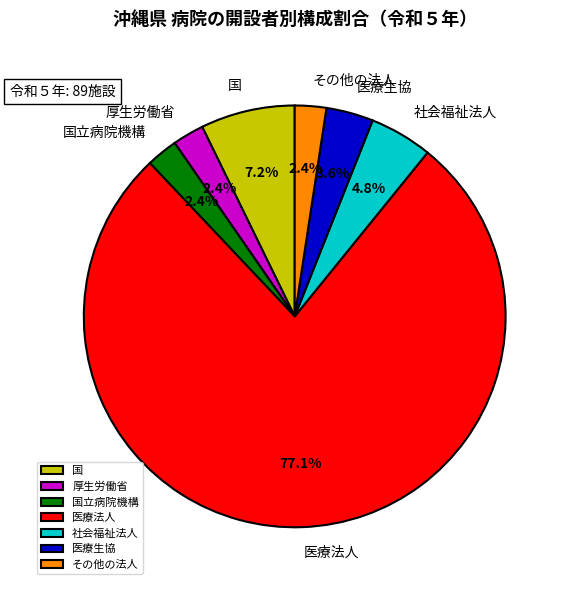

Is the sum of 医療法人 and その他の法人 greater than half?

Yes